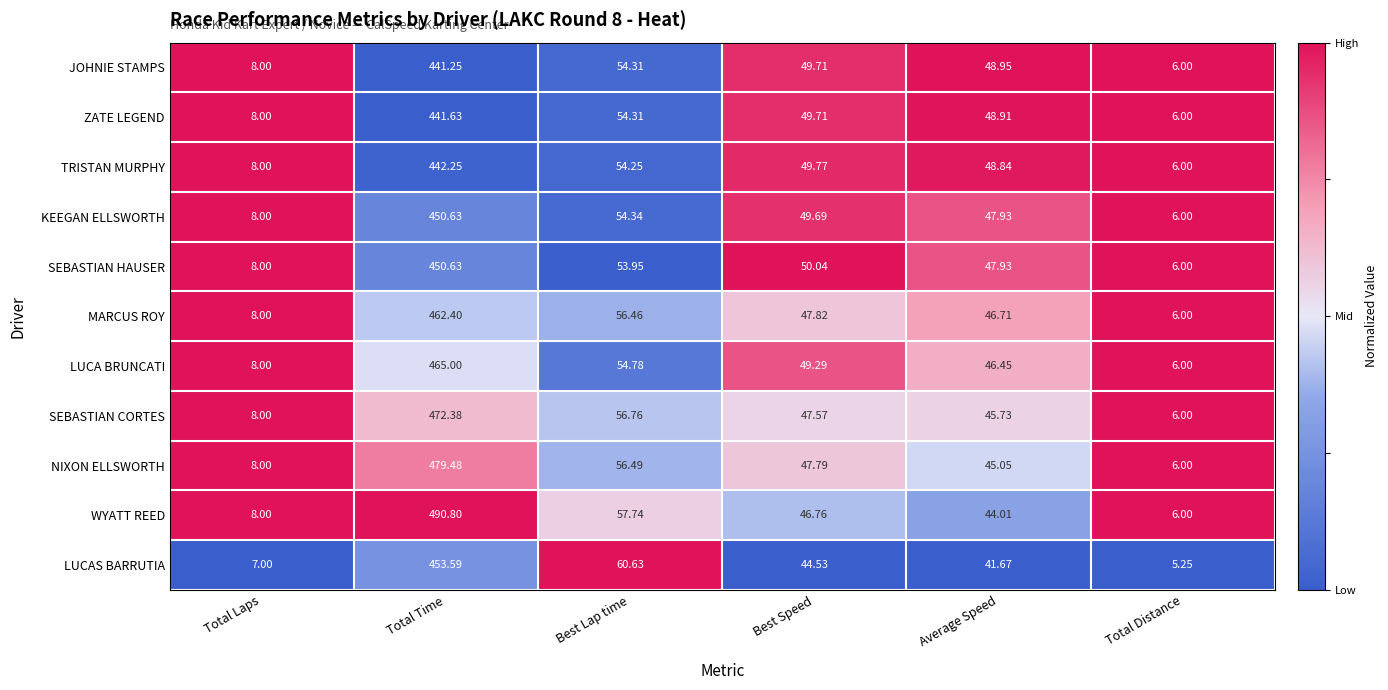

Which category has the lowest value in the KEEGAN ELLSWORTH series?

Total Distance